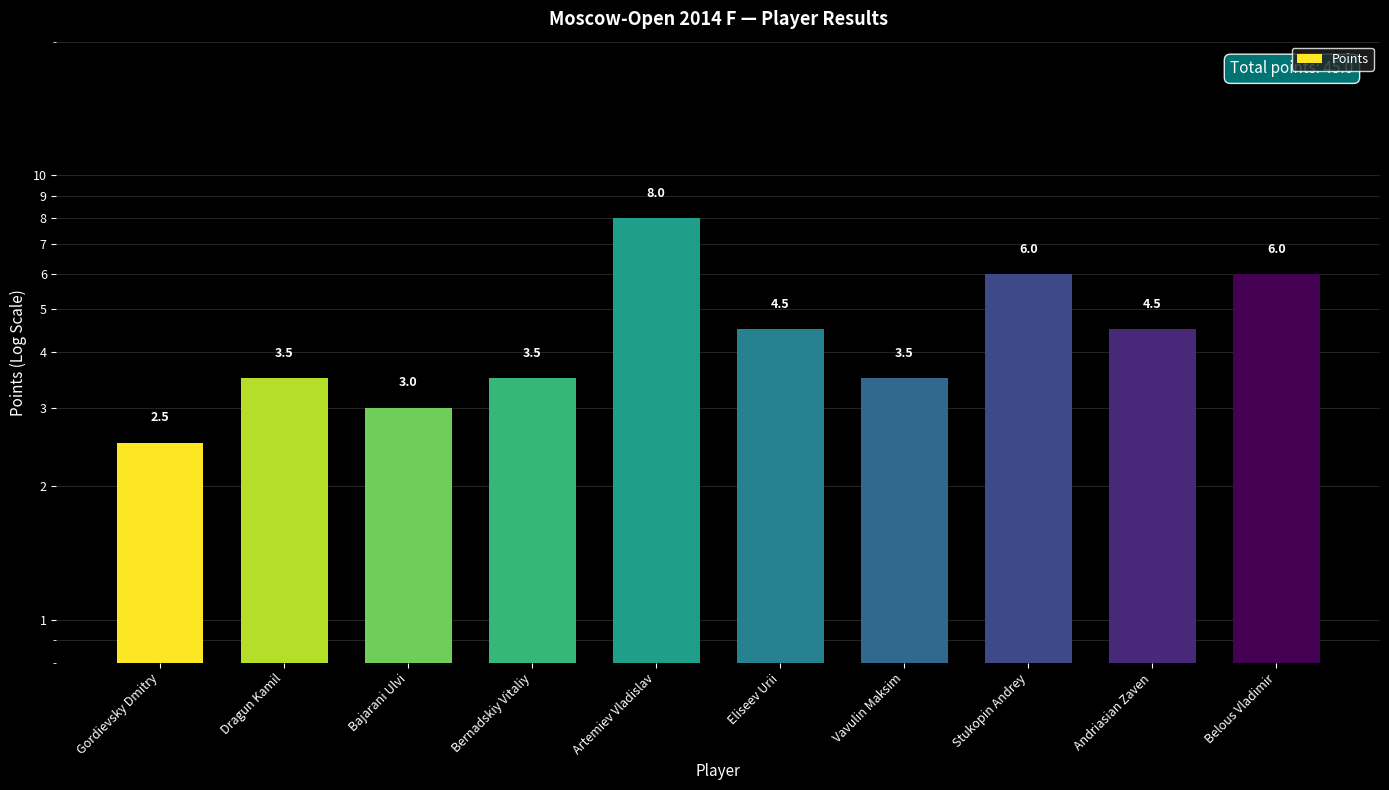

Is it true that the value at Andriasian Zaven is 4.5?

True